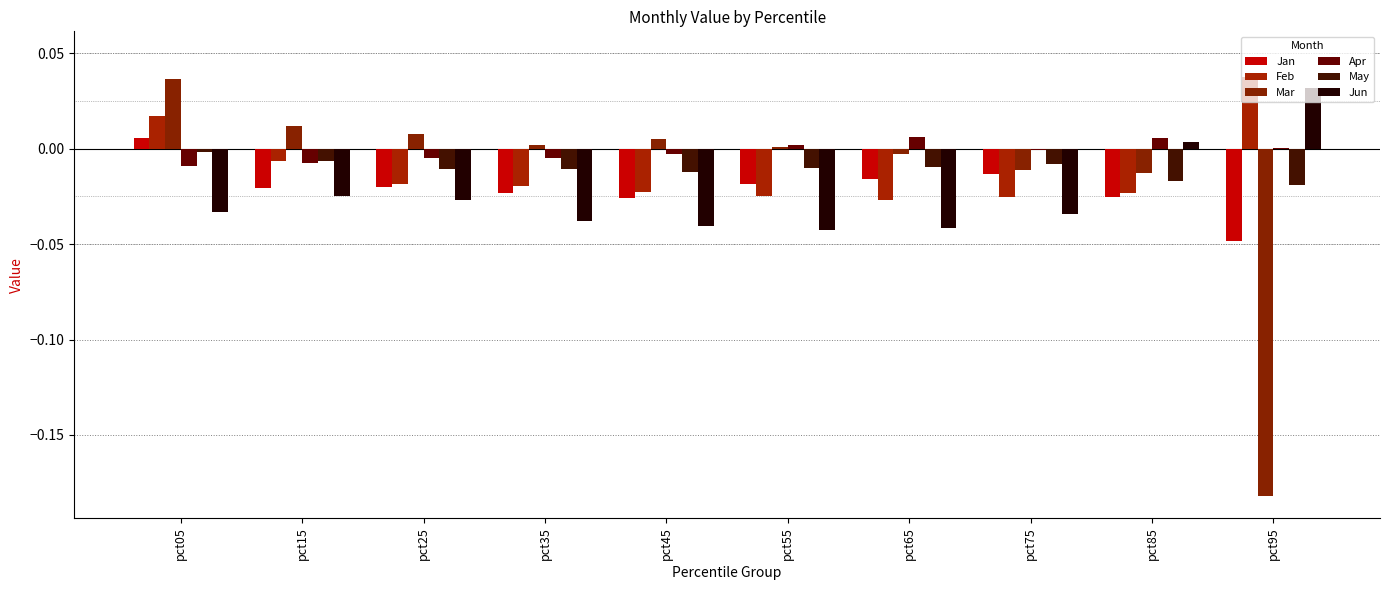

At which category is the sum across all series the highest?

pct05